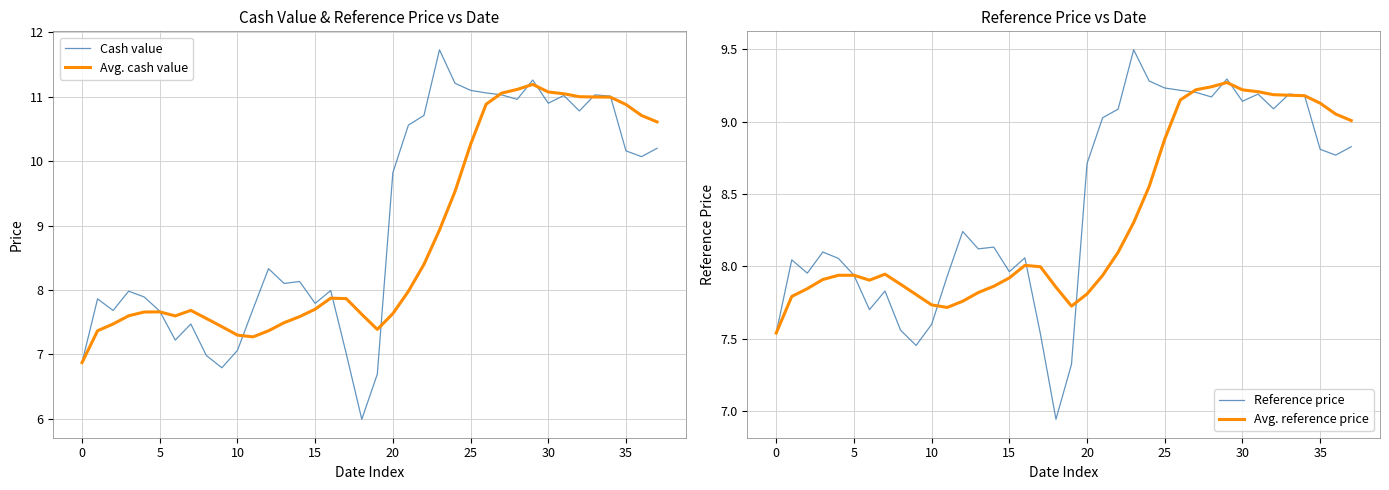

What are all the series names shown in the legend?

Cash value, Avg. cash value, Reference price, Avg. reference price